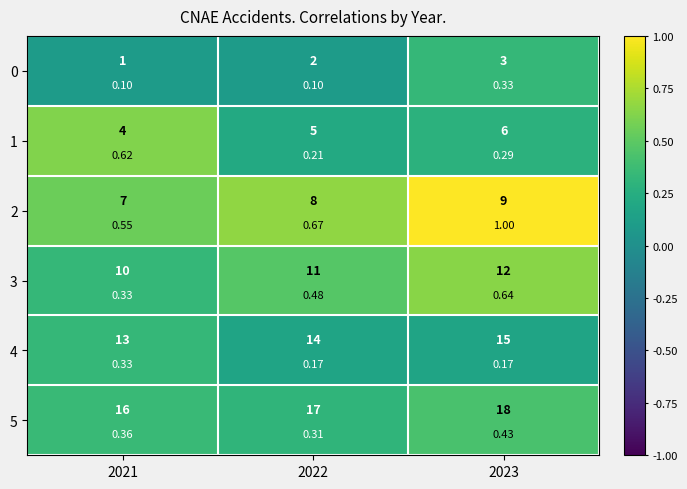

Count the 2 values in the range 0 to 1.

3